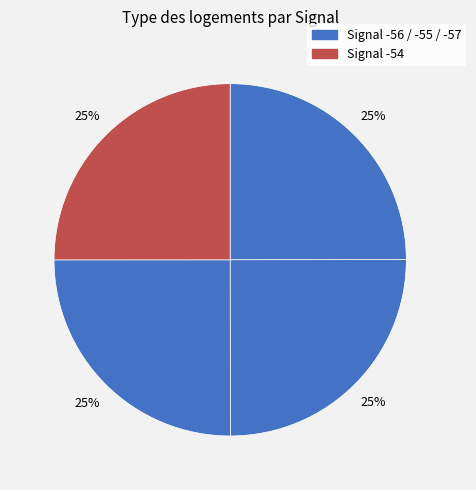

Which category has the biggest portion of the pie?

Signal -57